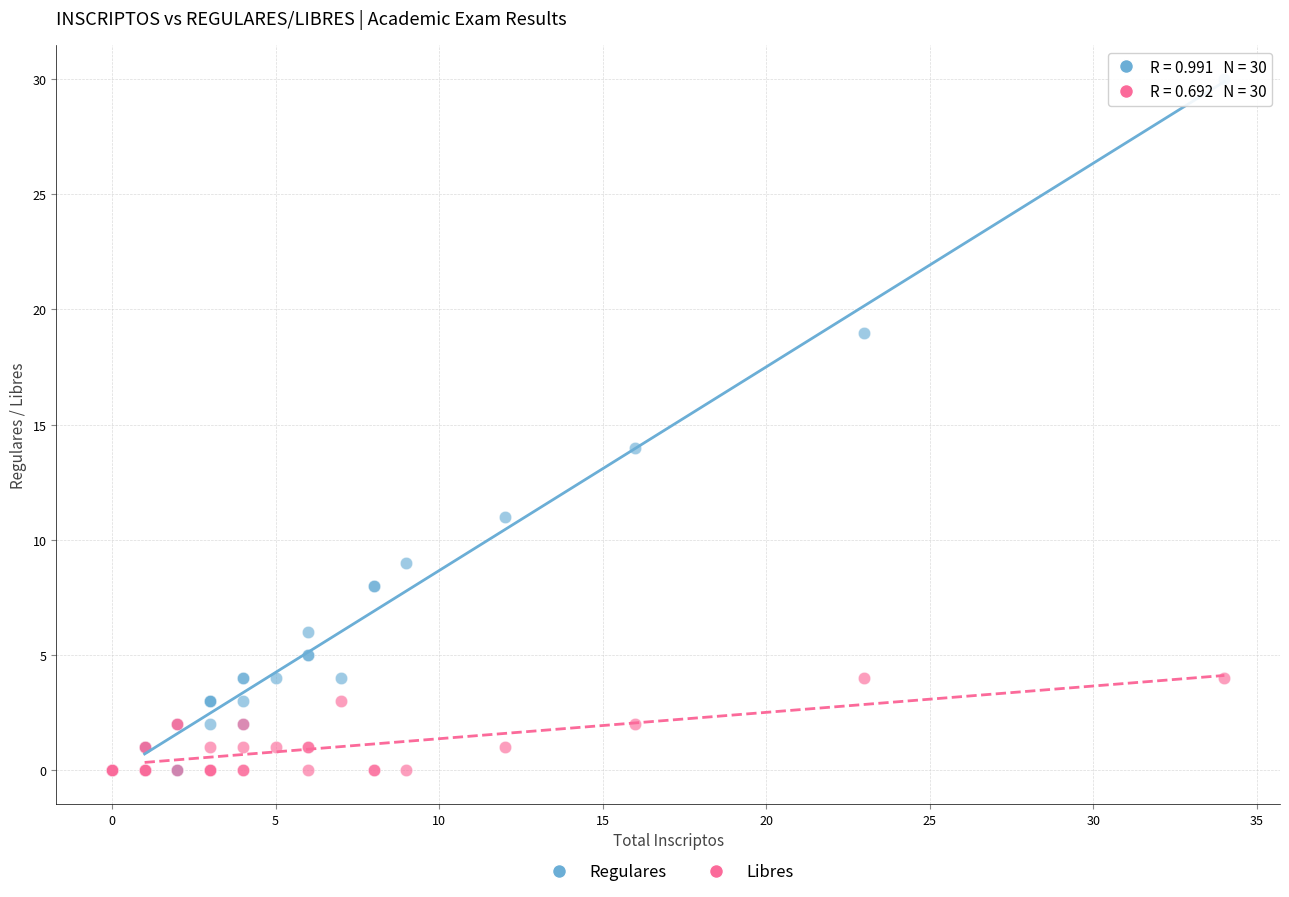

Across all series, what Y value is closest to 15?

14